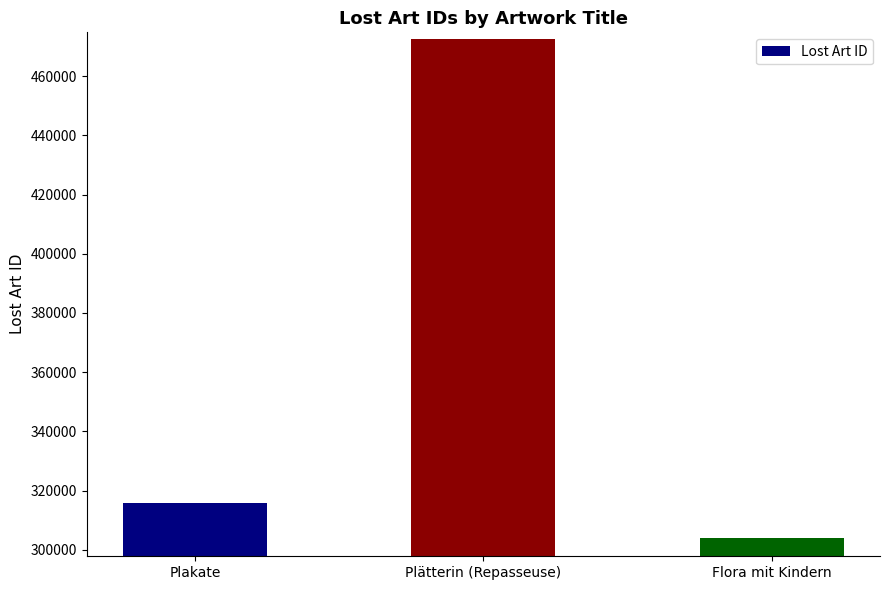

Reading left to right, list all the values displayed in this chart.

315677	472408	303924